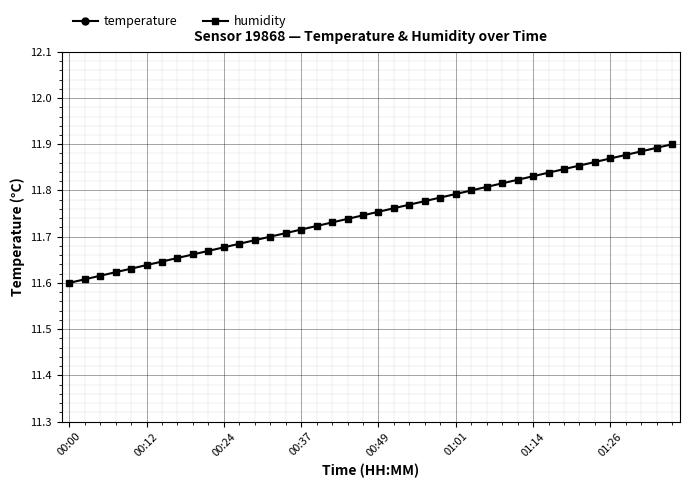

How many humidity values are between 11 and 12?

40